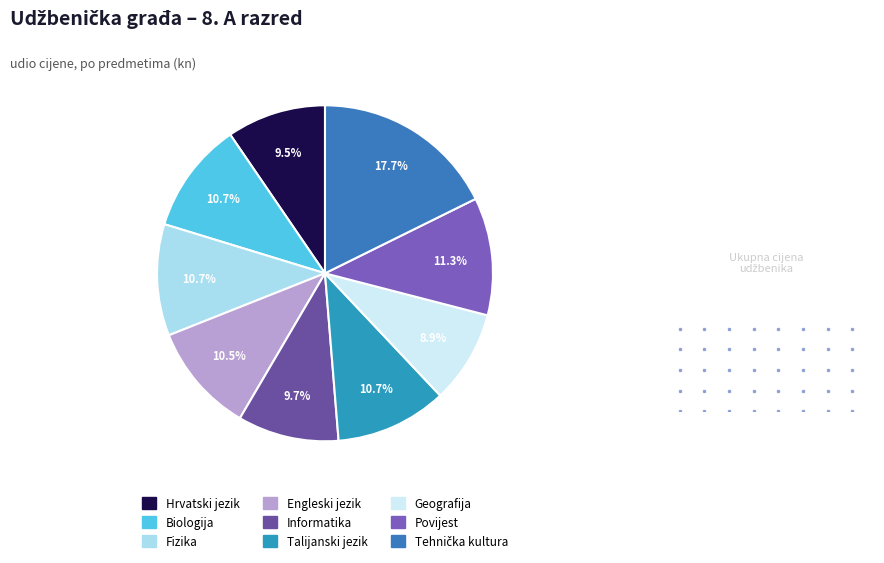

Count the number of slices in the pie.

9